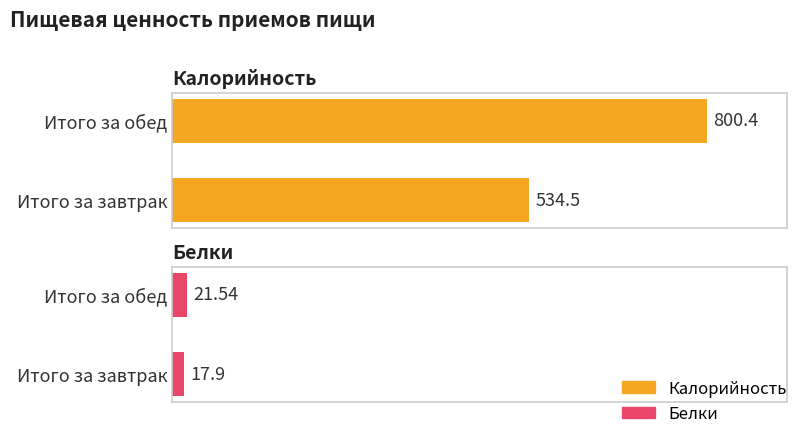

Is it true that Белки equals 14.3 at Итого за обед?

False